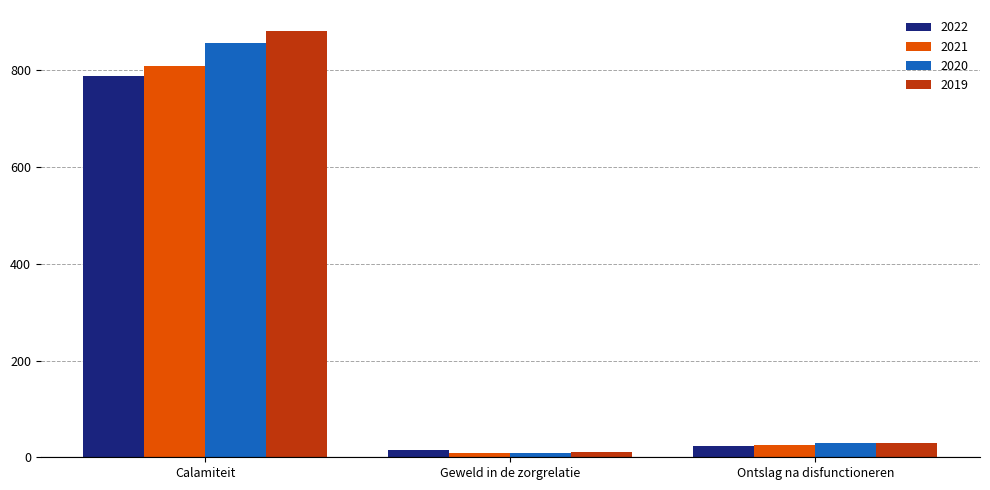

What is the difference between the maximum and minimum values in the 2020 series?

848